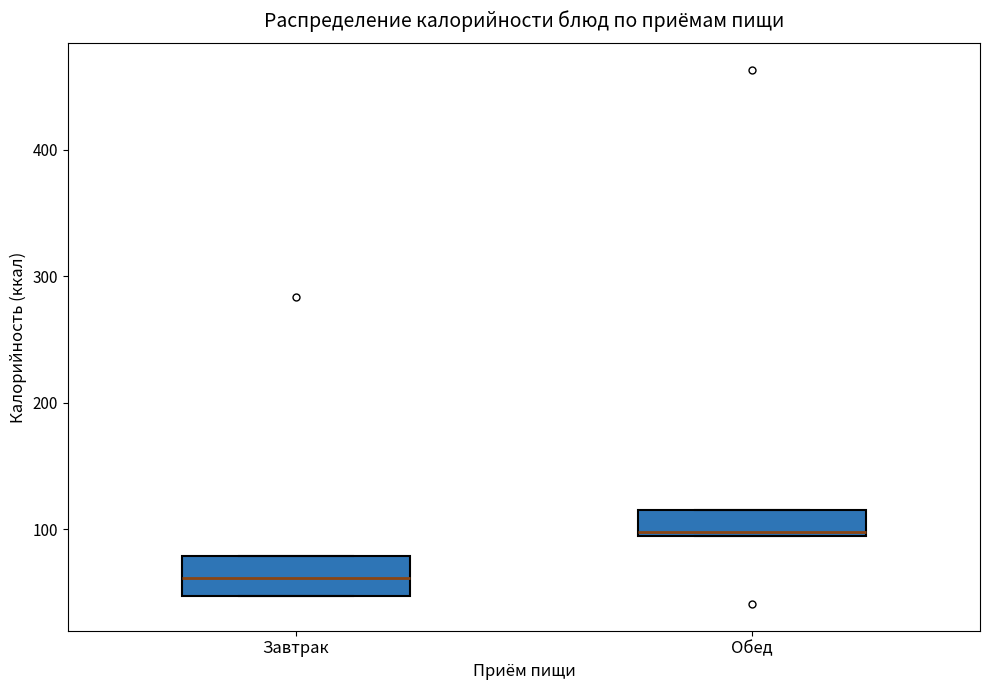

Reading left to right, transcribe this box plot: for each box, give where its median line is, the range the box spans, and where its two whiskers end, as read against the y-axis. The values are not printed on the chart, so give them approximately, as read against the axis.

Завтрак: median 60, box 50 to 80, whiskers 50 to 80
Обед: median 100, box 90 to 120, whiskers 90 to 120